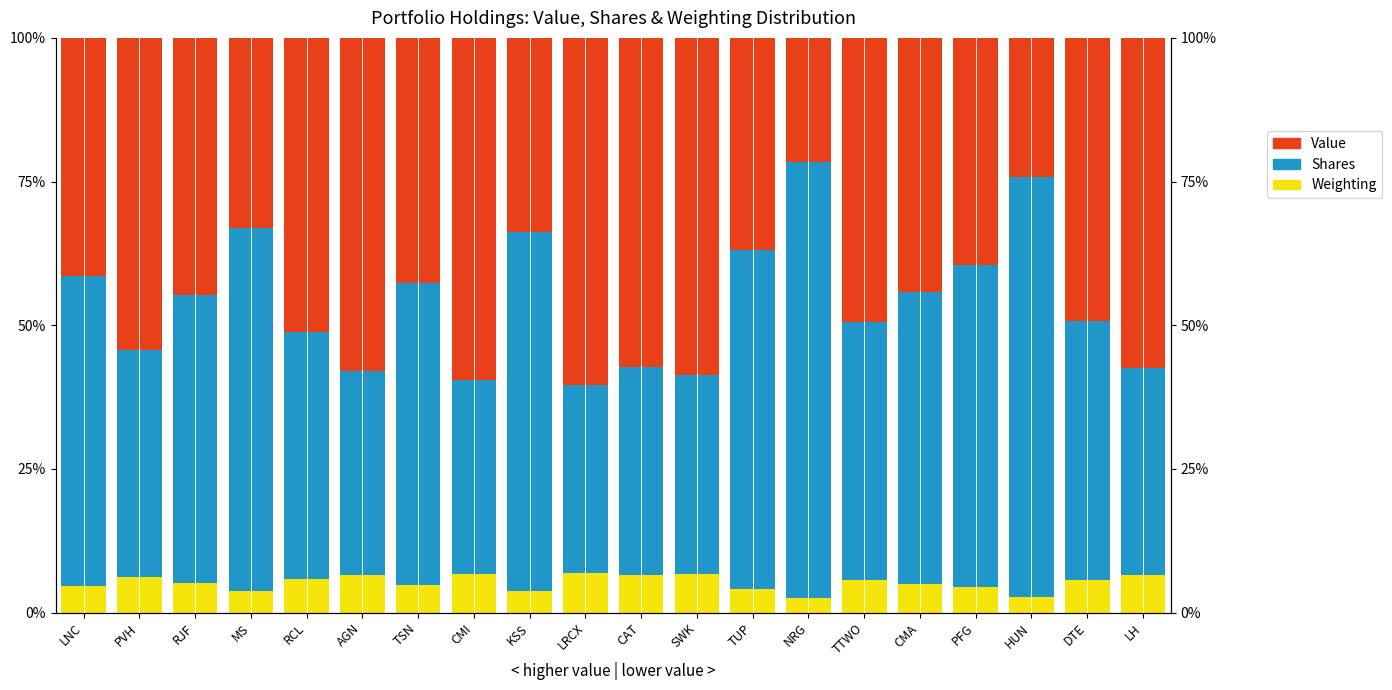

What is the value of the Value bar at the 6th from the left?

58.0